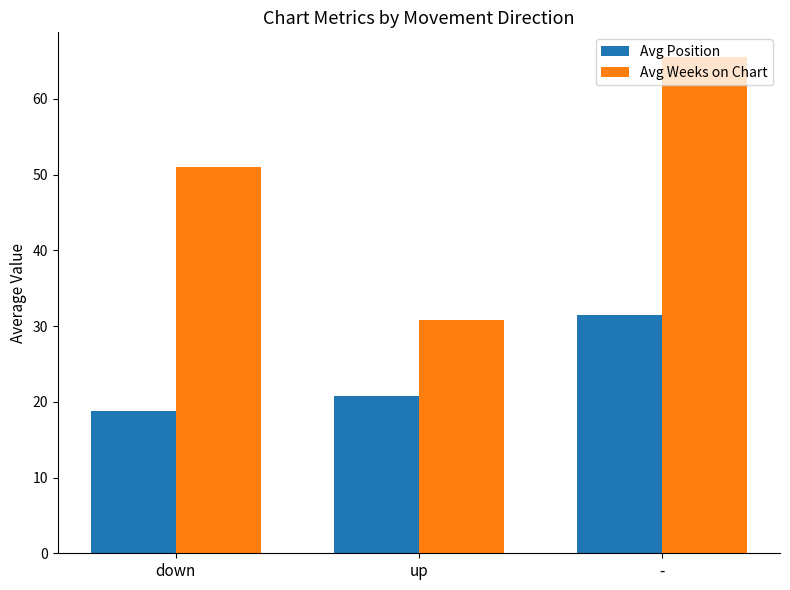

Reading left to right, what are all the values shown in this chart?

Avg Position: 18.8	20.7	31.5
Avg Weeks on Chart: 51.0	30.8	65.5